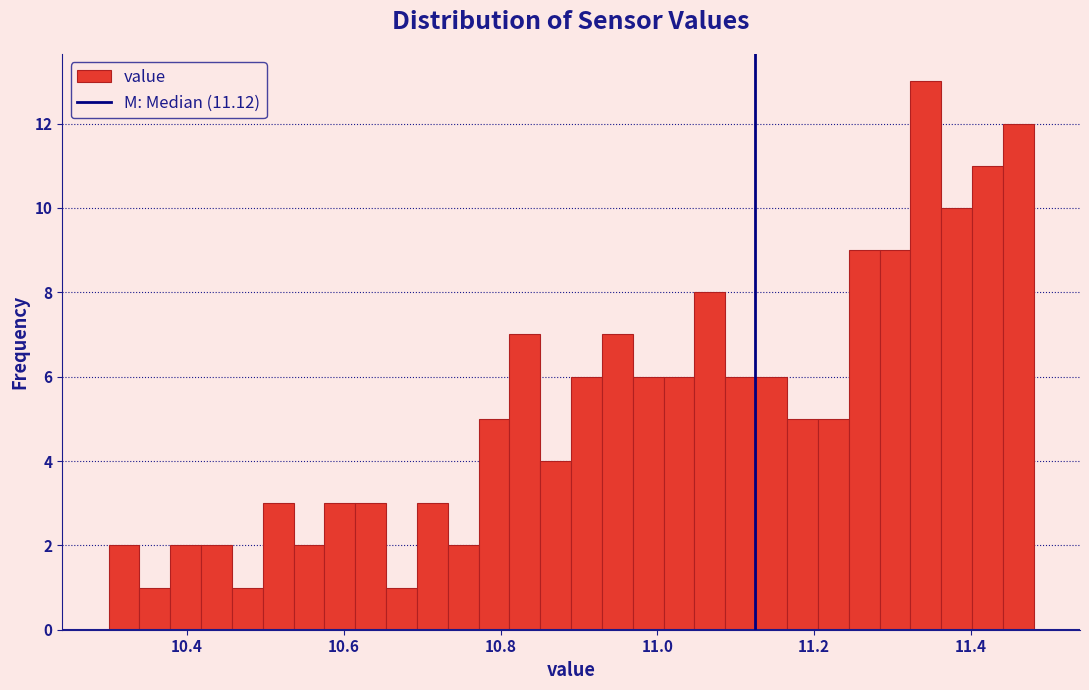

Around what value on the x-axis is the tallest bar? Give the approximate position of its centre, as read against the axis.

11.34